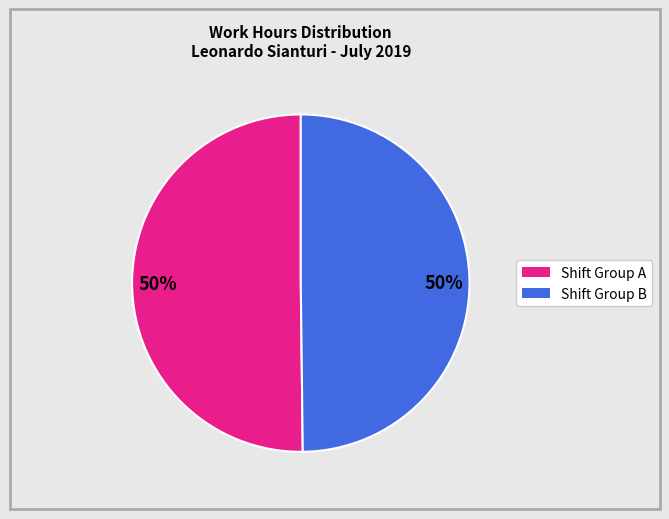

To the nearest percent, what is the average slice percentage?

50%